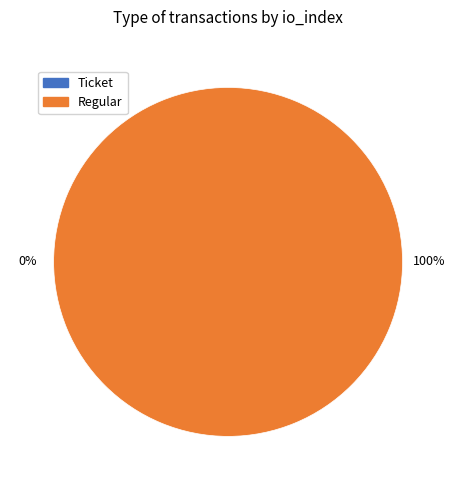

Is there any slice that represents more than half of the pie?

Yes